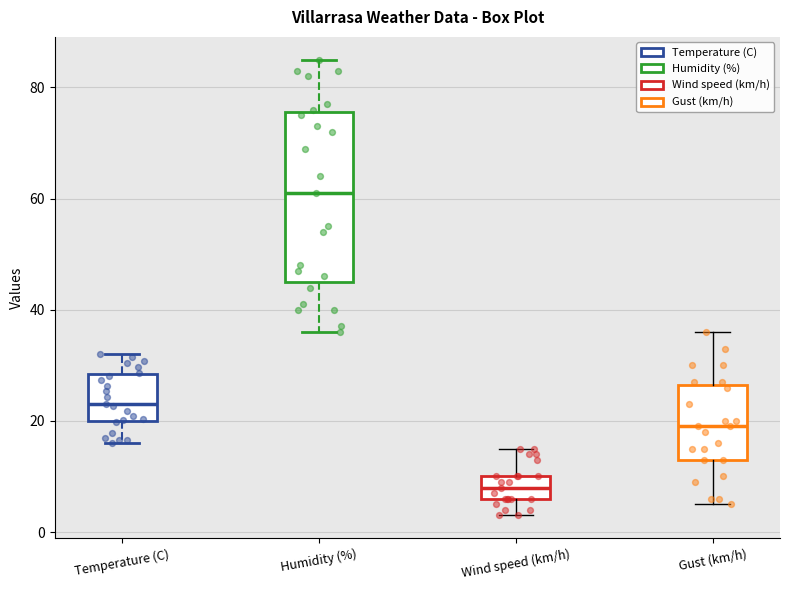

Which box is the tallest, from its lower edge to its upper edge?

Humidity (%)